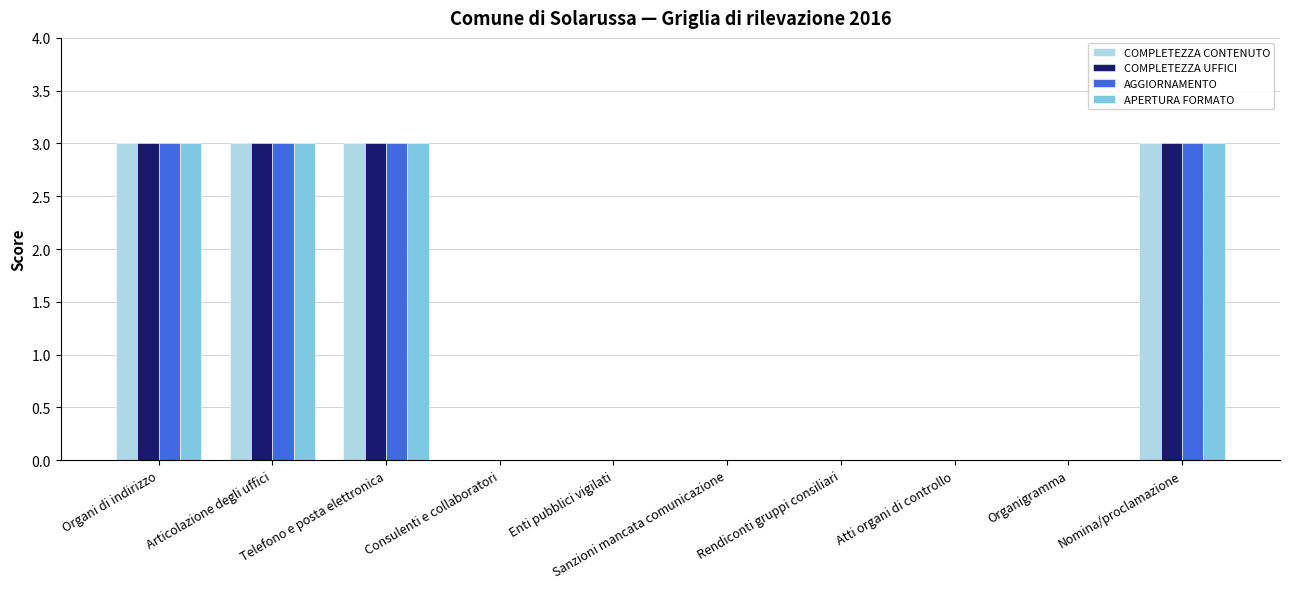

The value of COMPLETEZZA CONTENUTO at Articolazione degli uffici is 3. True or false?

True